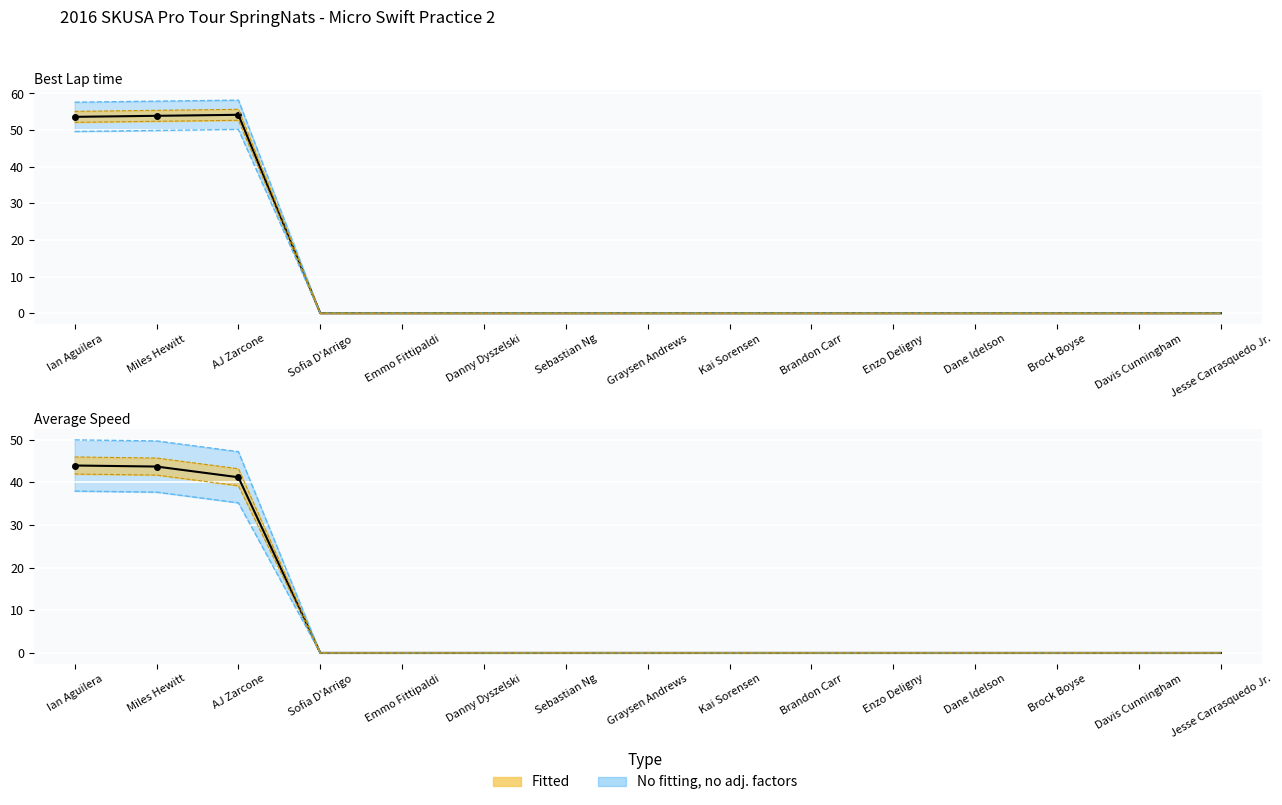

At which label does Best Lap time (actual) reach its peak?

AJ Zarcone